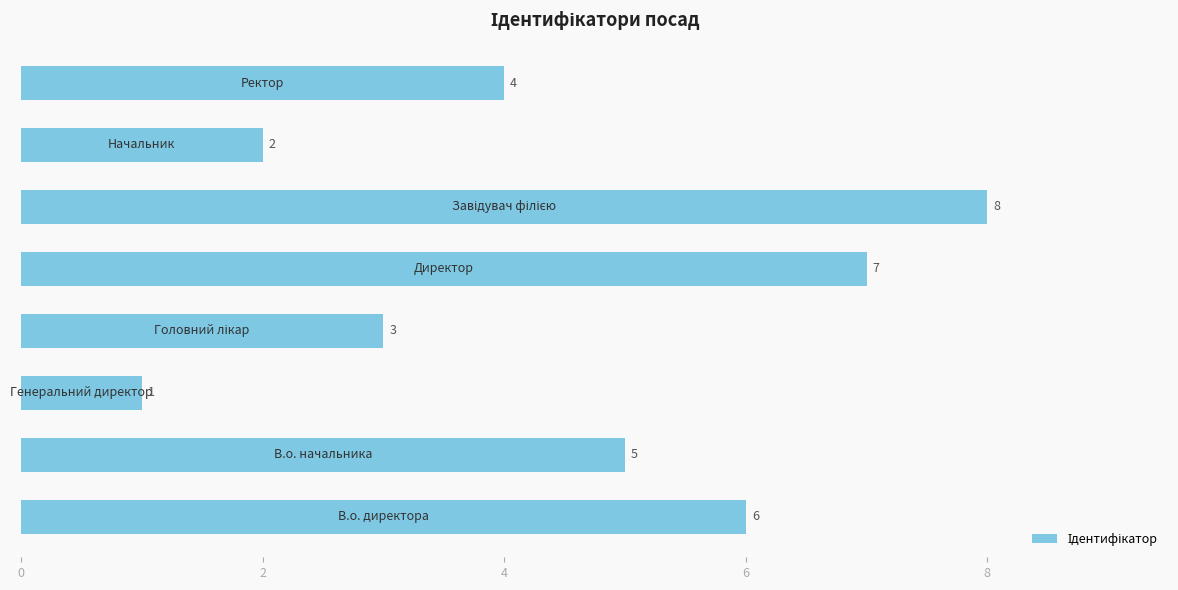

What is the greatest value displayed?

8